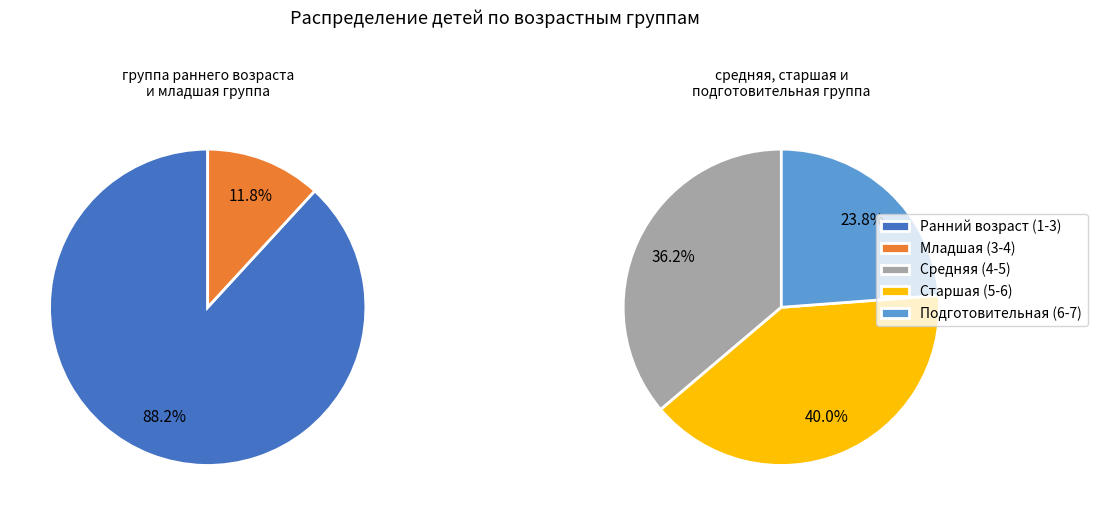

What is the change in value from старшая группа (от 5 до 6 лет) to подготовительная группа (от 6 до 7 лет)?

-17